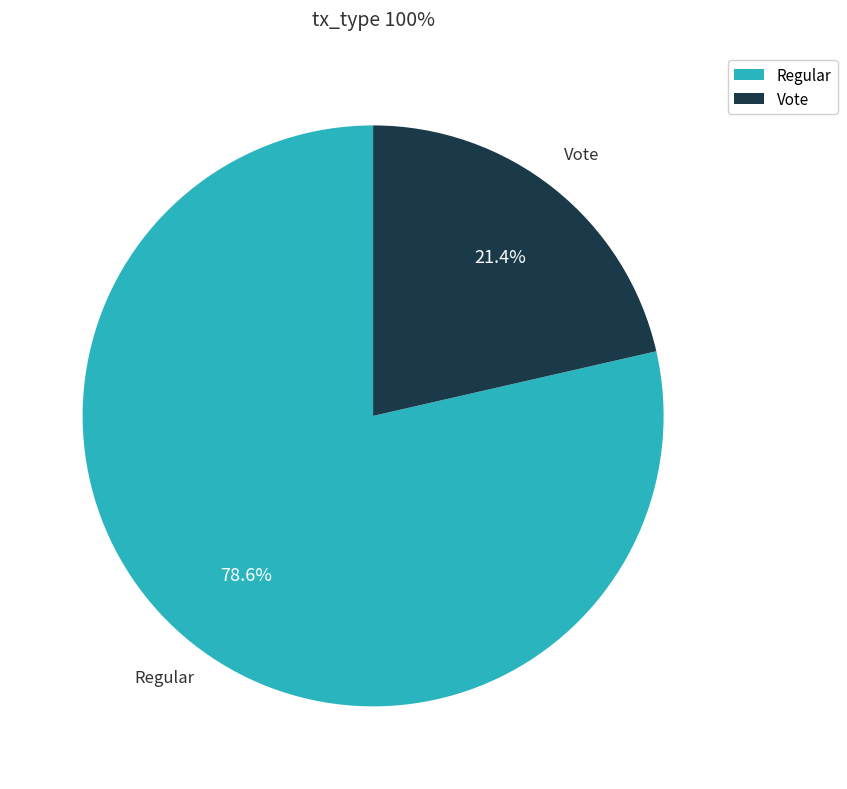

To the nearest percent, what is the difference between the largest and smallest slice percentages?

57%